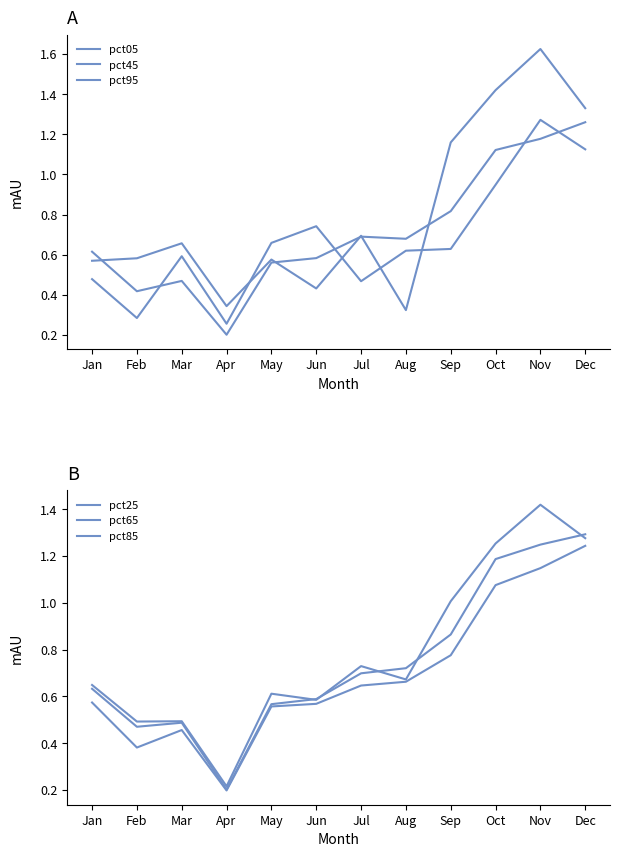

What is the difference between the highest and lowest values at Apr?

0.1